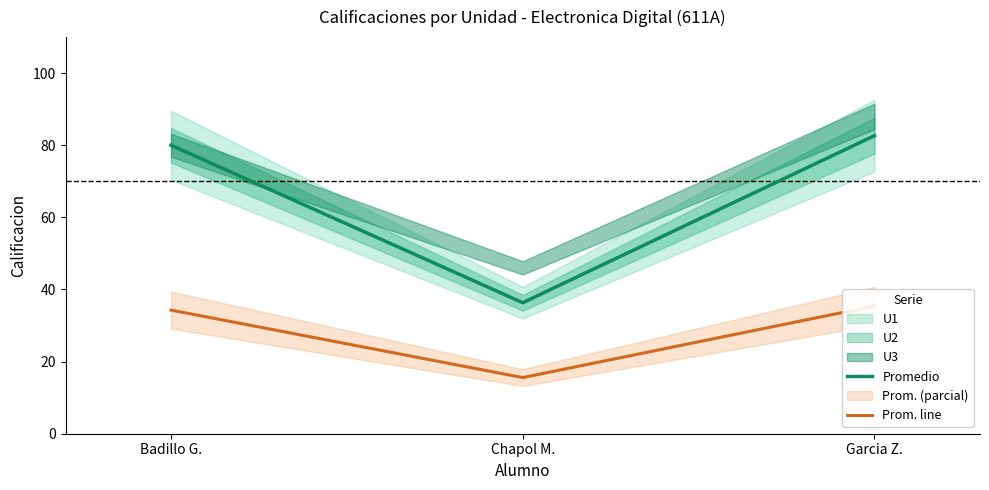

What position from the left is Badillo G.?

1